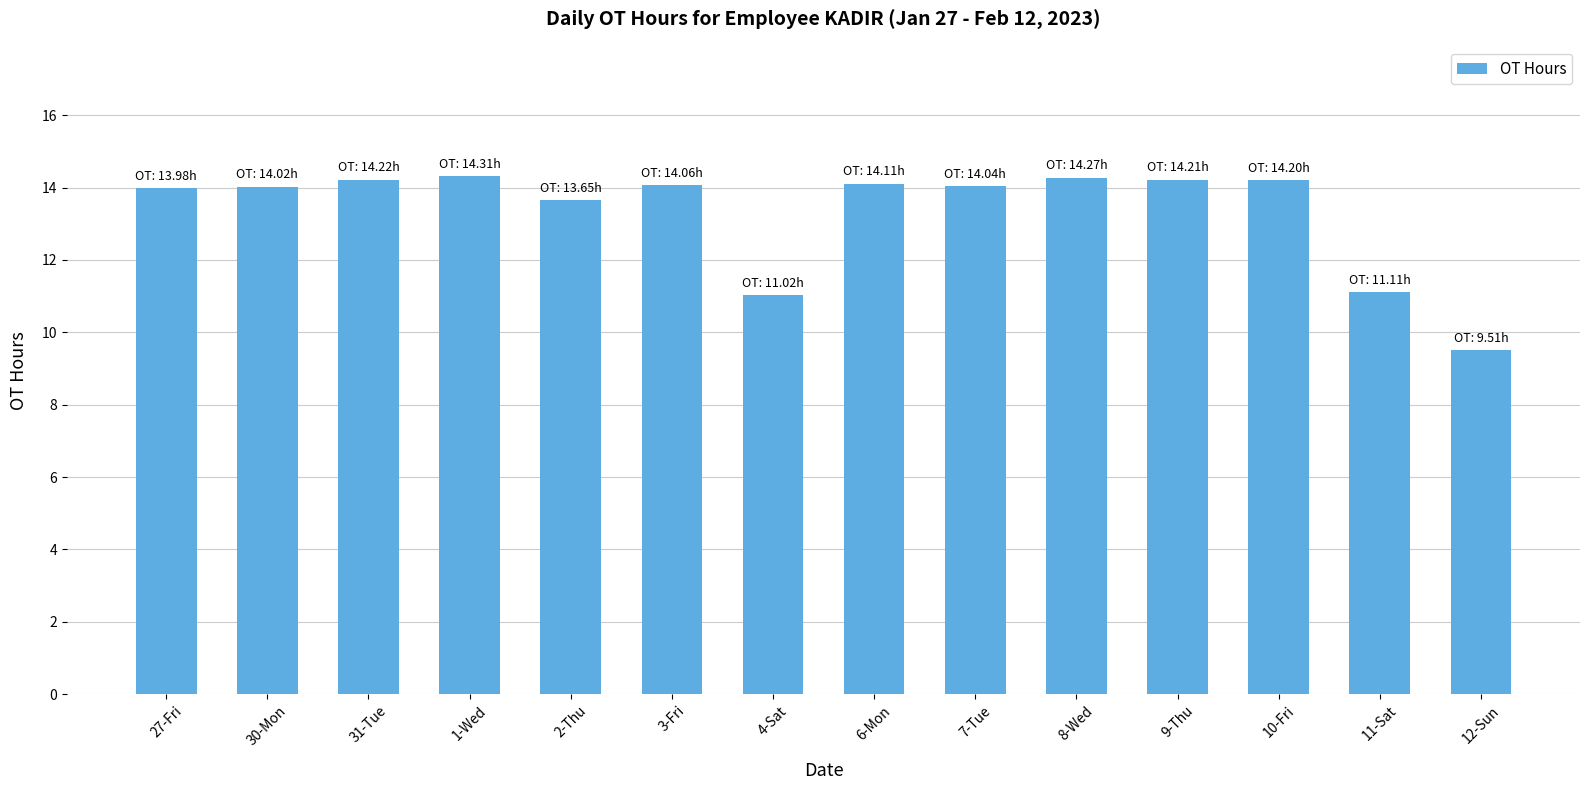

Are the bars grouped side by side (vs. stacked)?

No